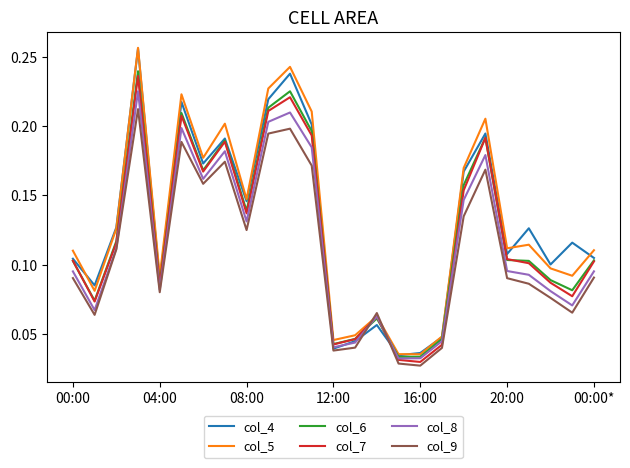

What are all the series names shown in the legend?

col_4, col_5, col_6, col_7, col_8, col_9